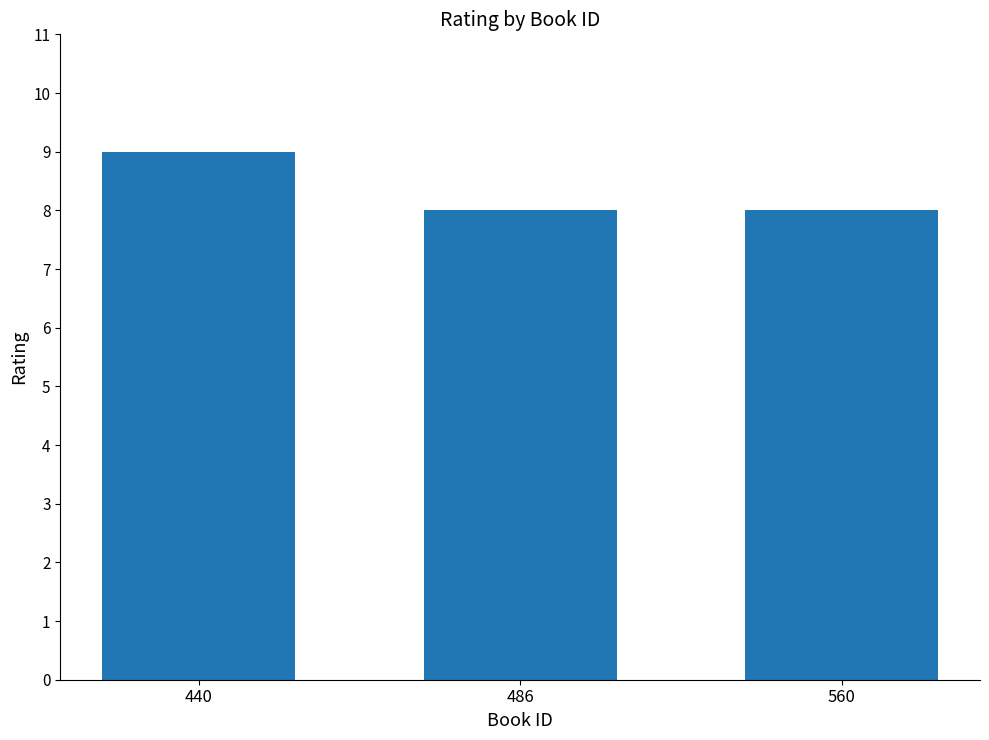

What is the ratio of the value at 486 to the value at 560?

1.0